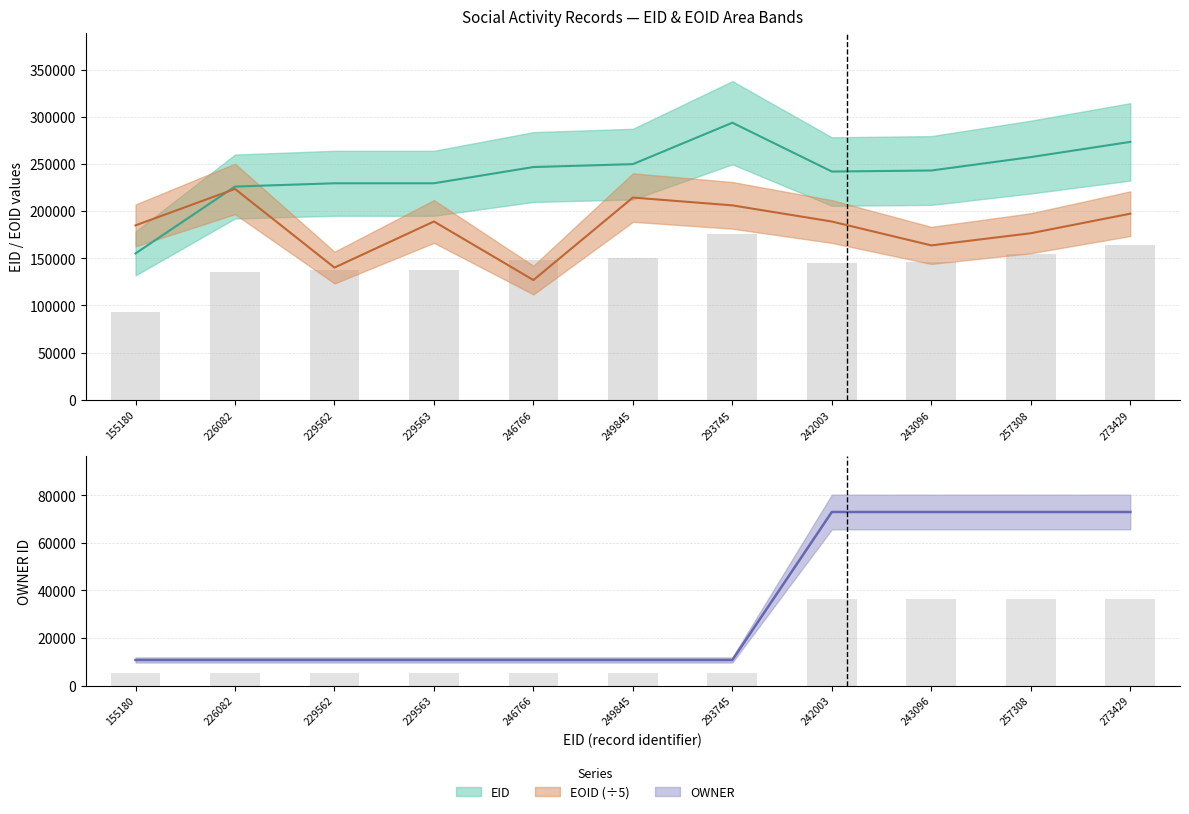

What is the value of the EOID bar at the 1st from the left?

184938.6